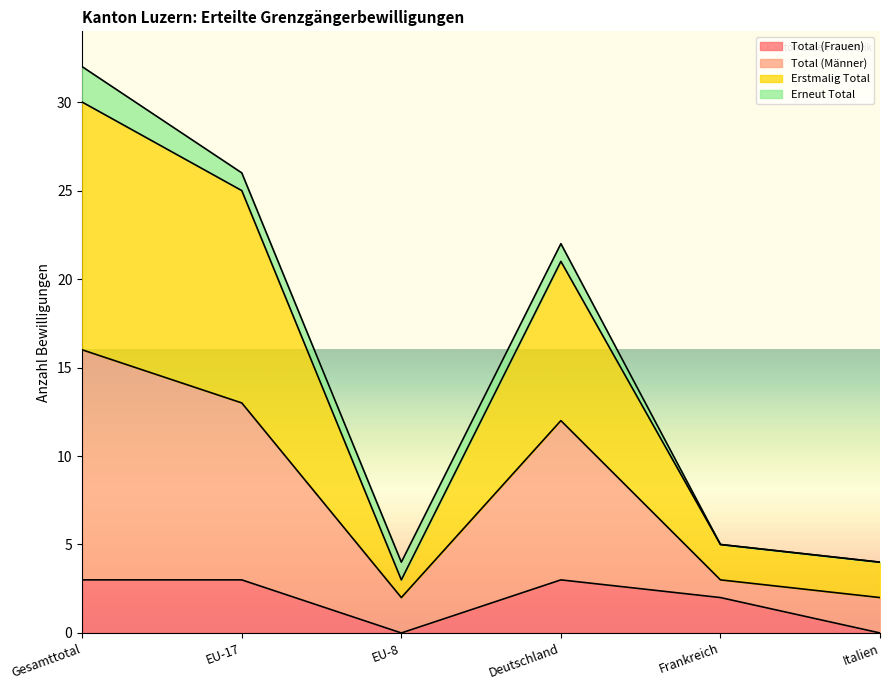

Is it true that Erstmalig Total equals 7 at Italien?

False